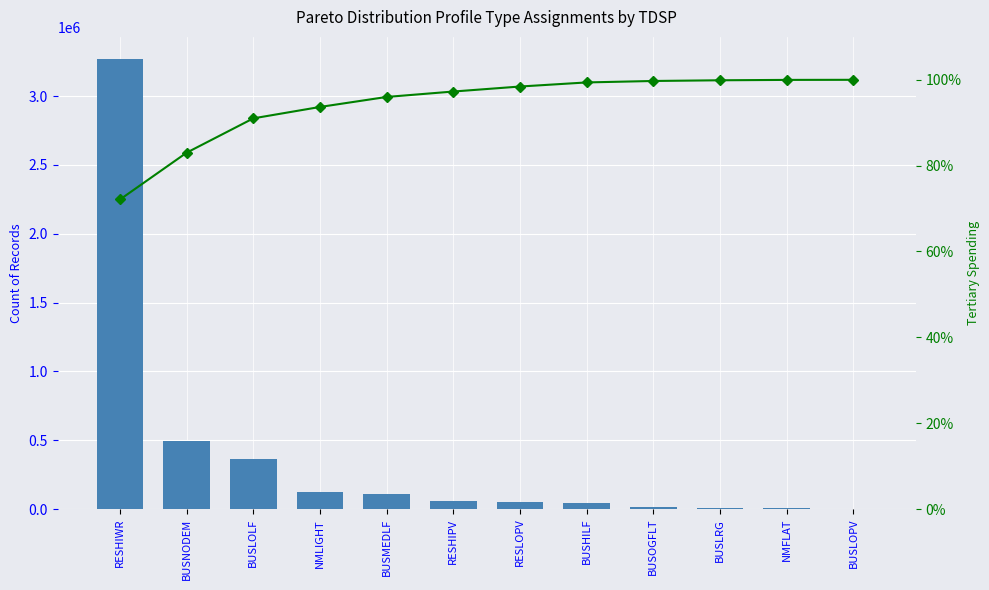

Reading left to right, extract all data points from this chart.

Total Records: RESHIWR=3266674.0	BUSNODEM=494037.0	BUSLOLF=362195.0	NMLIGHT=120210.0	BUSMEDLF=105726.0	RESHIPV=57160.0	RESLOPV=52805.0	BUSHILF=43203.0	BUSOGFLT=15314.0	BUSLRG=7384.0	NMFLAT=3983.0	BUSLOPV=936.0
Cumulative %: RESHIWR=72.1	BUSNODEM=83.0	BUSLOLF=91.0	NMLIGHT=93.7	BUSMEDLF=96.0	RESHIPV=97.3	RESLOPV=98.4	BUSHILF=99.4	BUSOGFLT=99.7	BUSLRG=99.9	NMFLAT=100.0	BUSLOPV=100.0